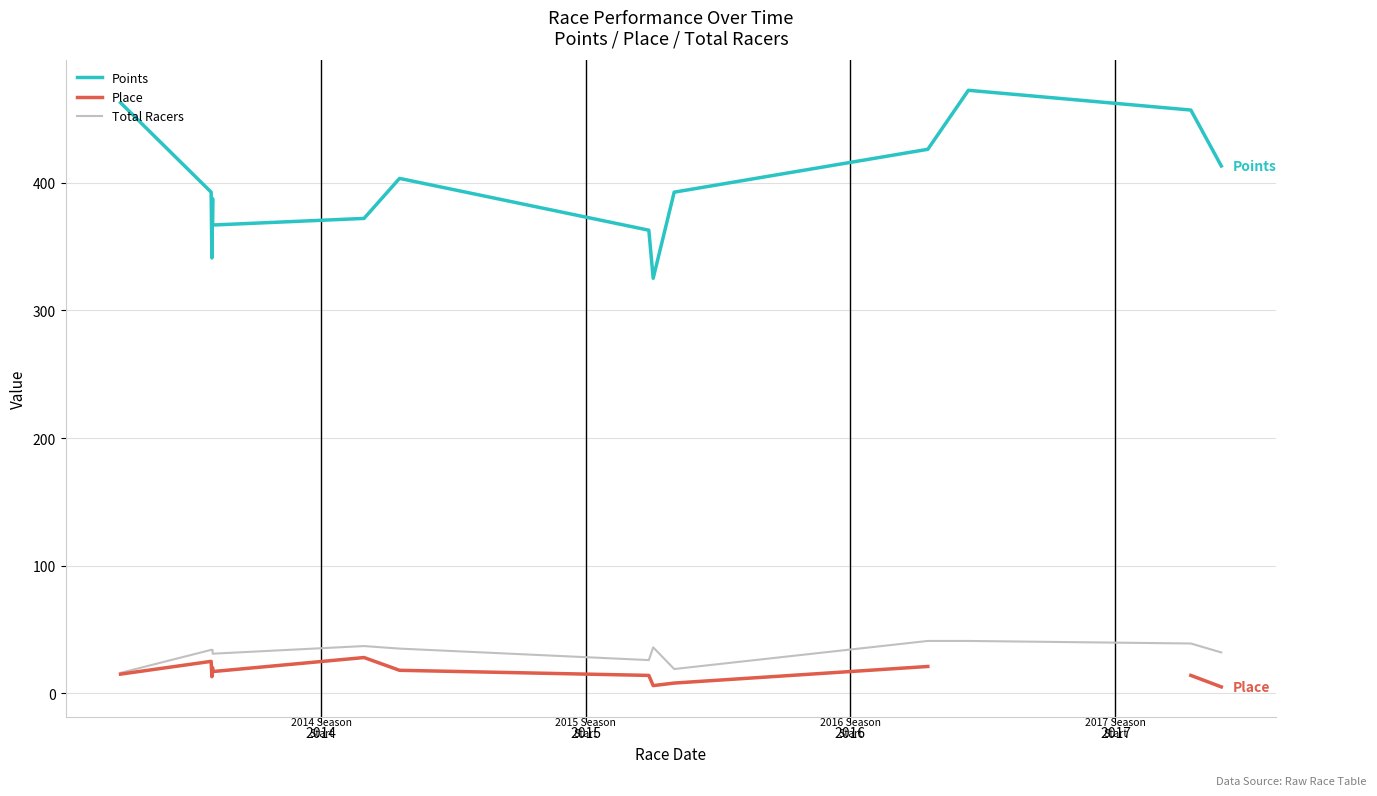

What is the value of the Total Racers point at the 8th from the left?

26.0